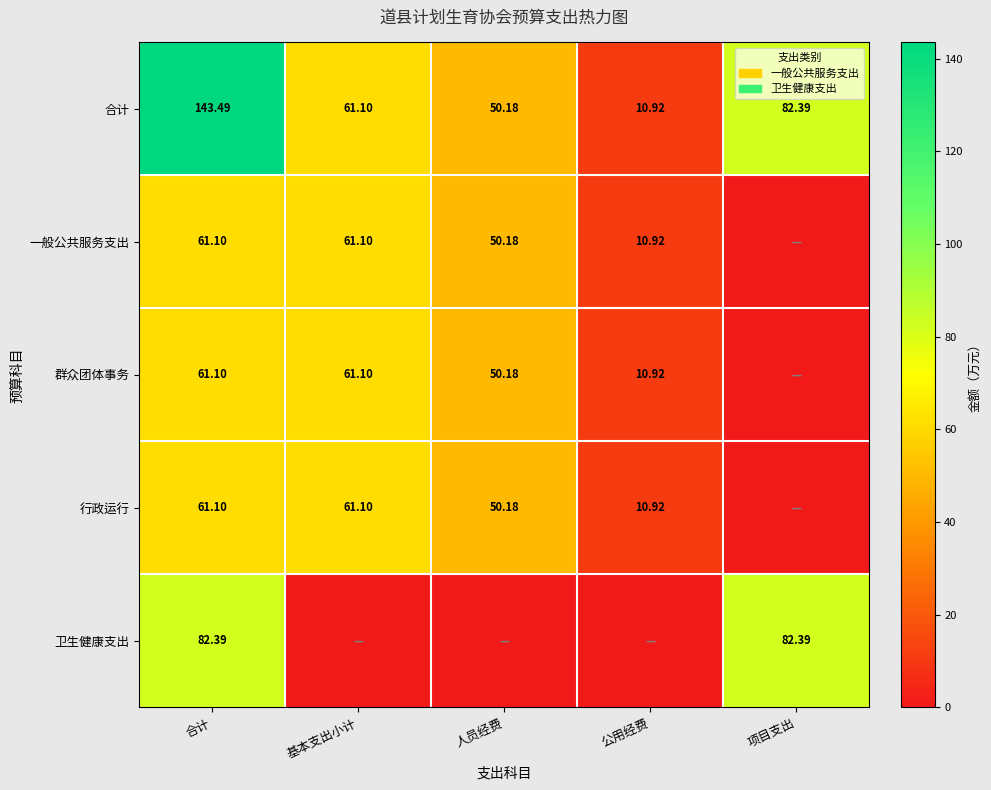

Which category has the lowest value in the 合计 series?

公用经费